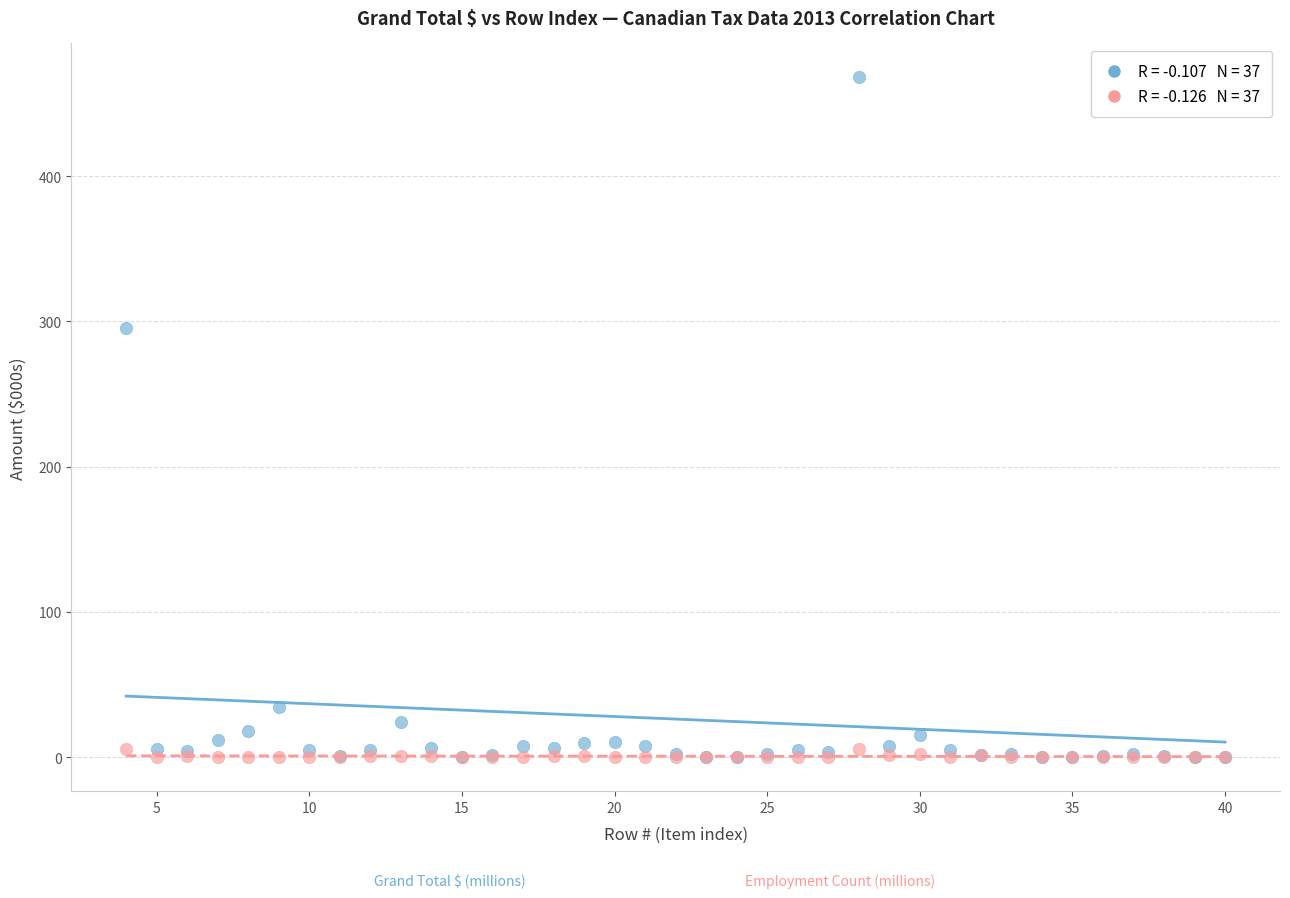

Across all series, what Y value is closest to 233?

295.3